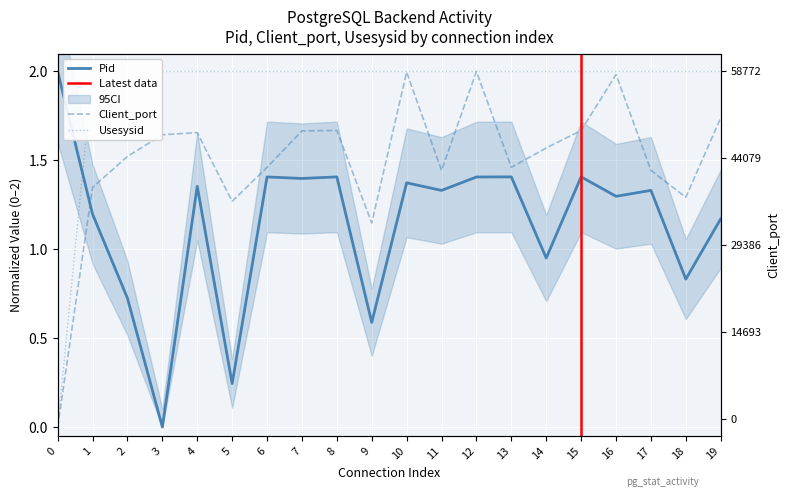

Rank the series by their maximum value, from lowest to highest.

Pid, Usesysid, Client_port